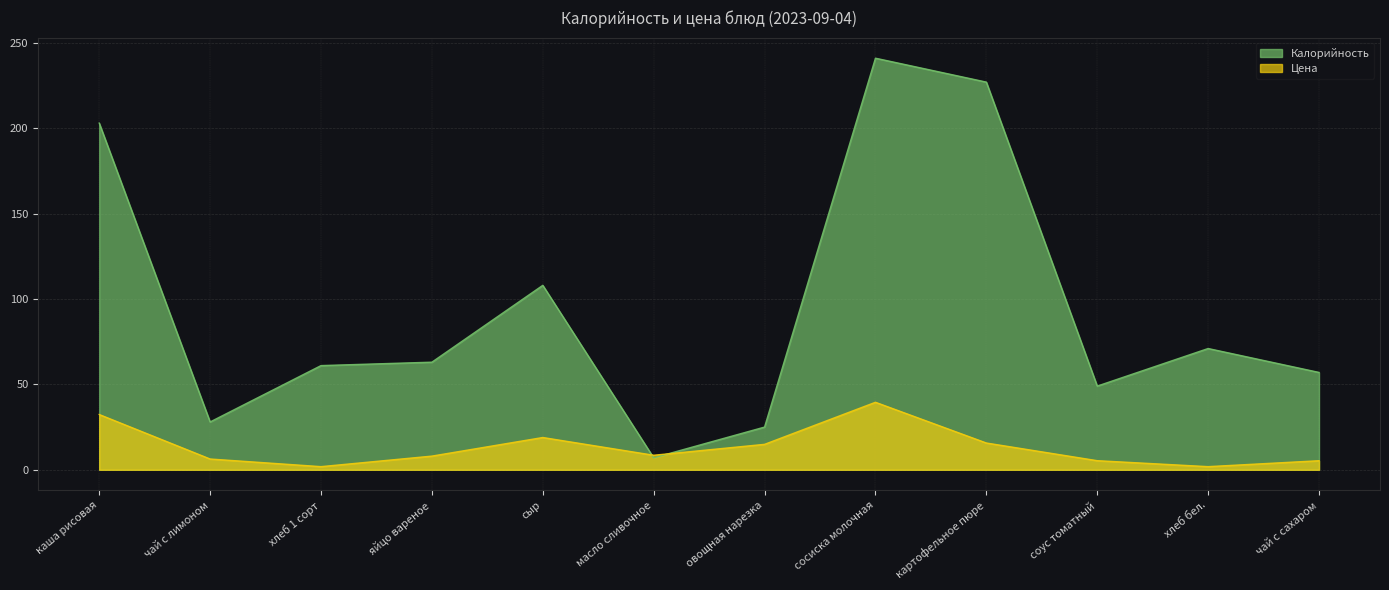

Where is Калорийность nearest to the value 124?

сыр